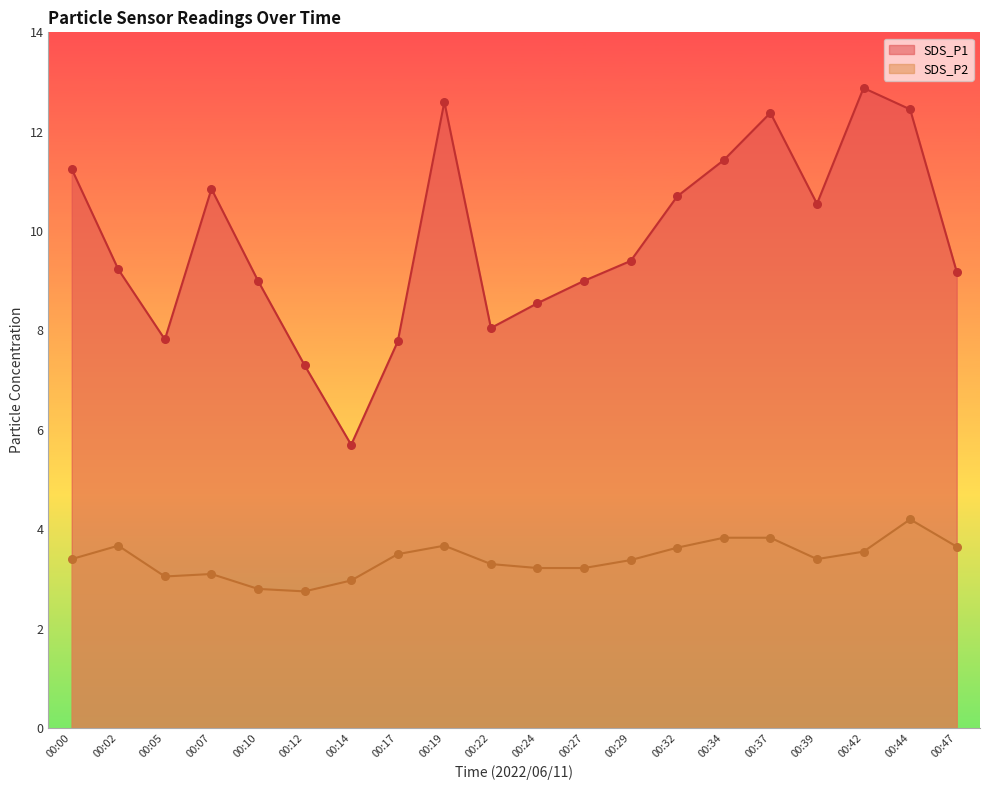

At which category is the sum across all series the highest?

00:44